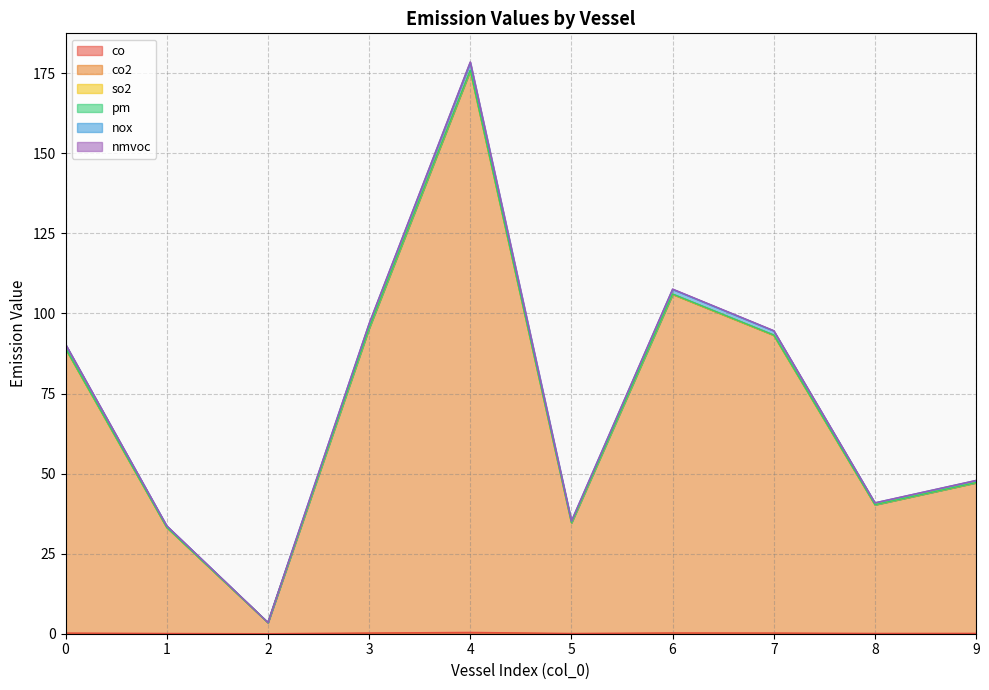

True or false: nox and nmvoc cross at least once.

False